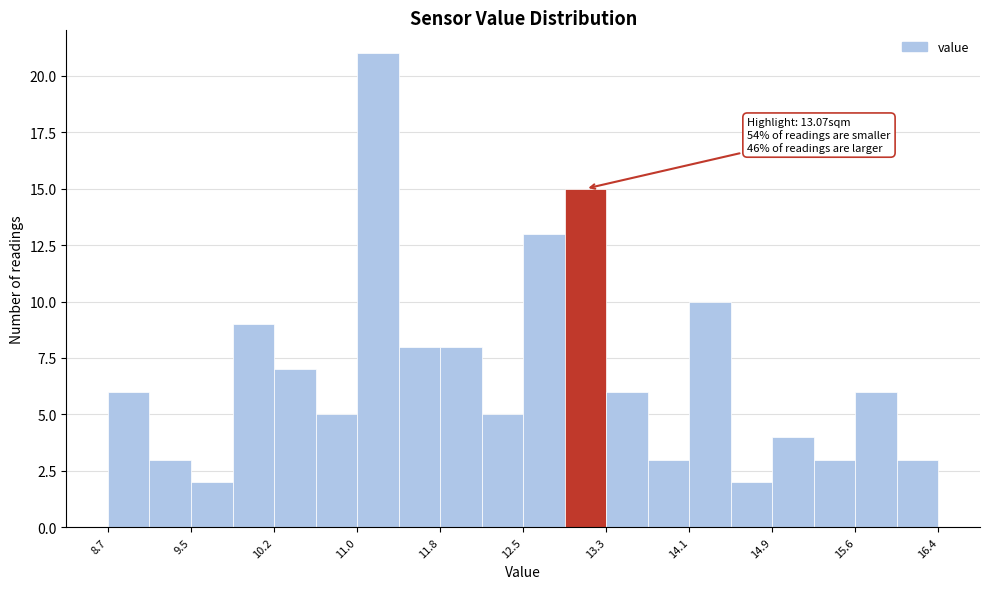

Around what value on the x-axis is the tallest bar? Give the approximate position of its centre, as read against the axis.

11.2